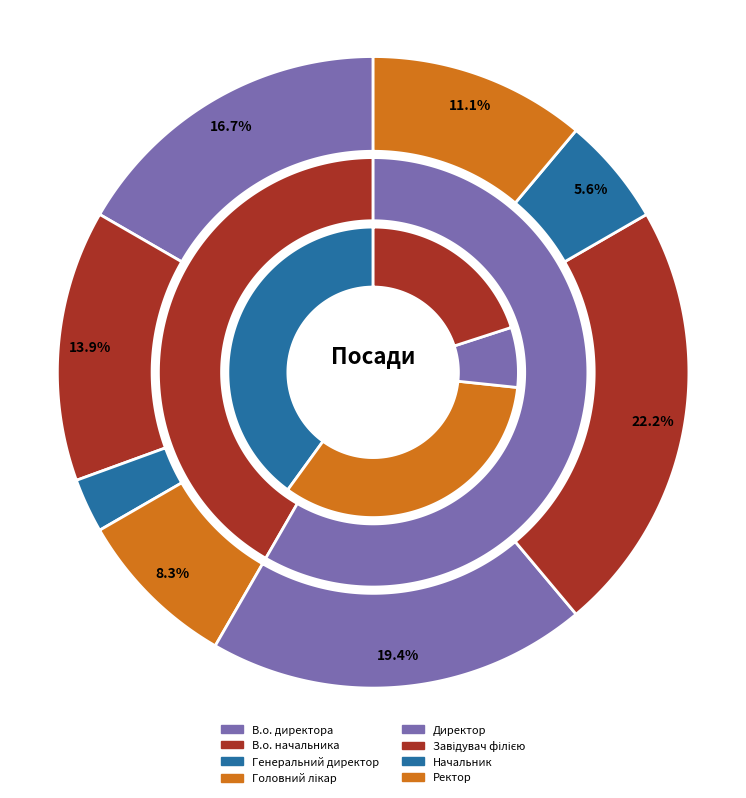

Which category has the biggest portion of the pie?

Завідувач філією